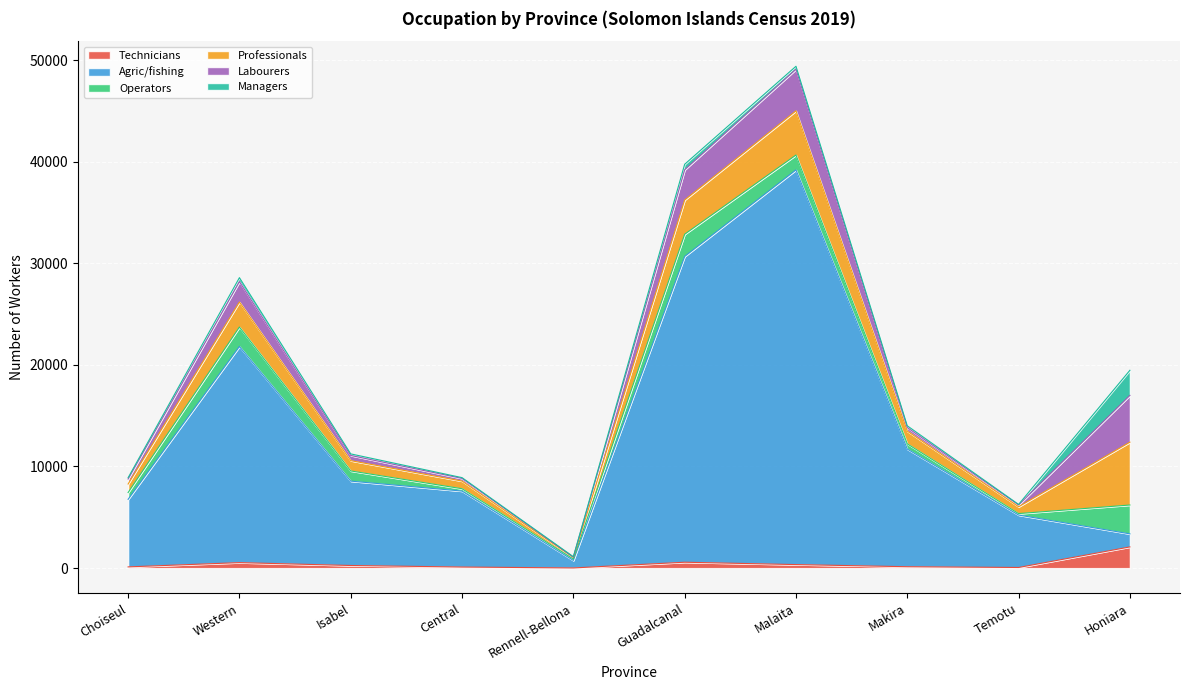

At which label does Professionals reach its peak?

Honiara